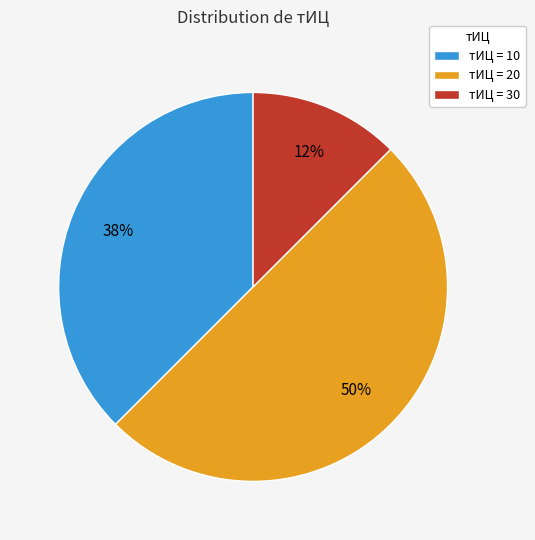

Is тИЦ = 30 the majority of the pie?

No